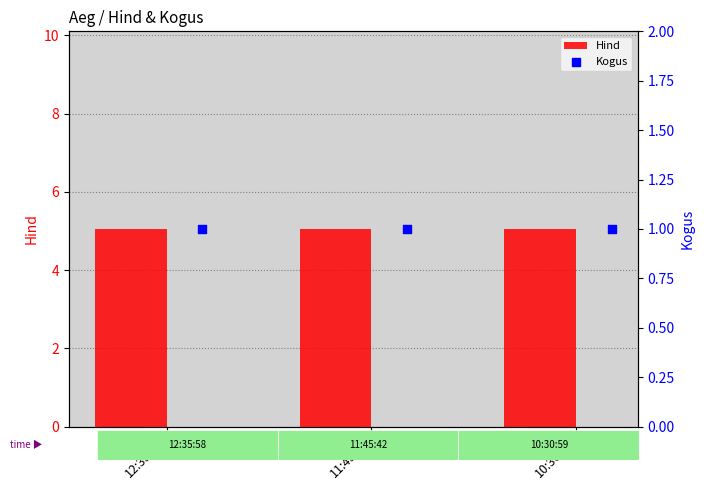

Which series has the largest Y range (max minus min)?

Hind